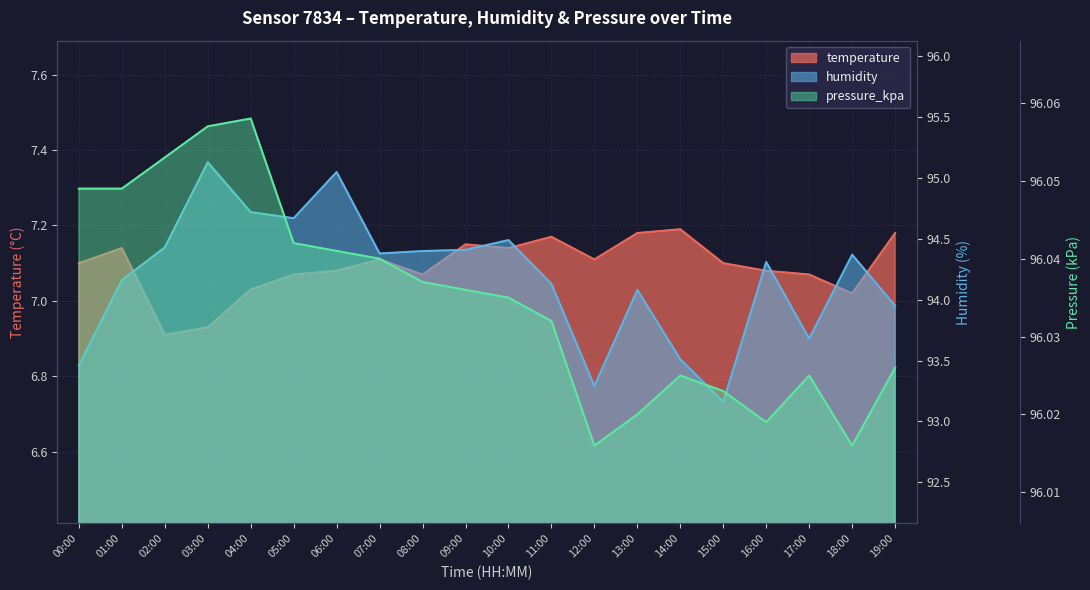

Is the value of temperature at 14:00 greater than the value of pressure_kpa at 07:00?

No